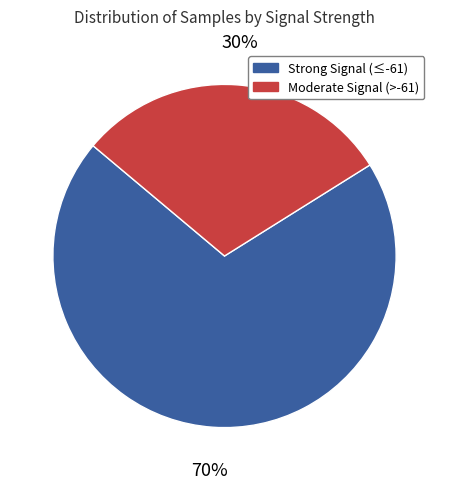

How many segments does this pie chart have?

2